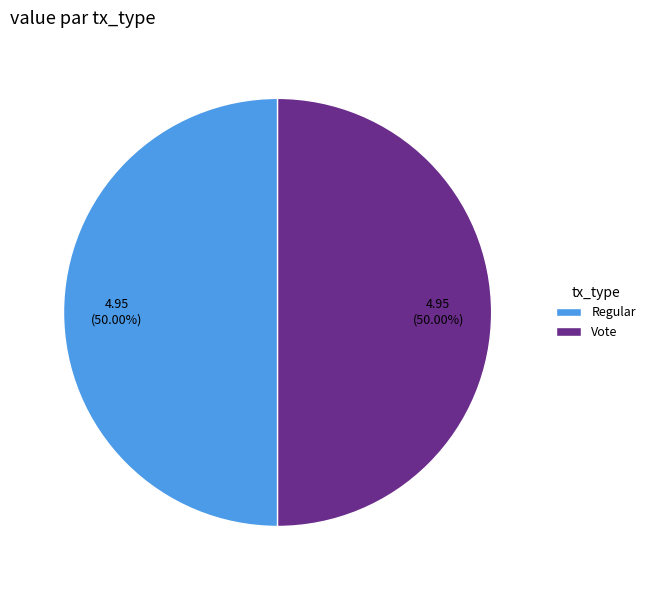

Approximately how many times larger is the value at Regular compared to Vote?

1.0